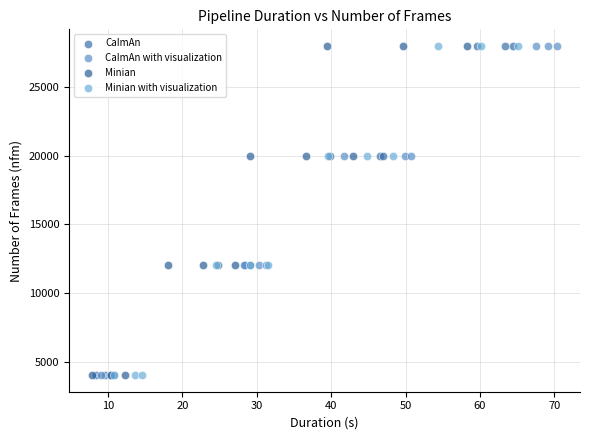

What are all the series names shown in the legend?

CaImAn, CaImAn with visualization, Minian, Minian with visualization